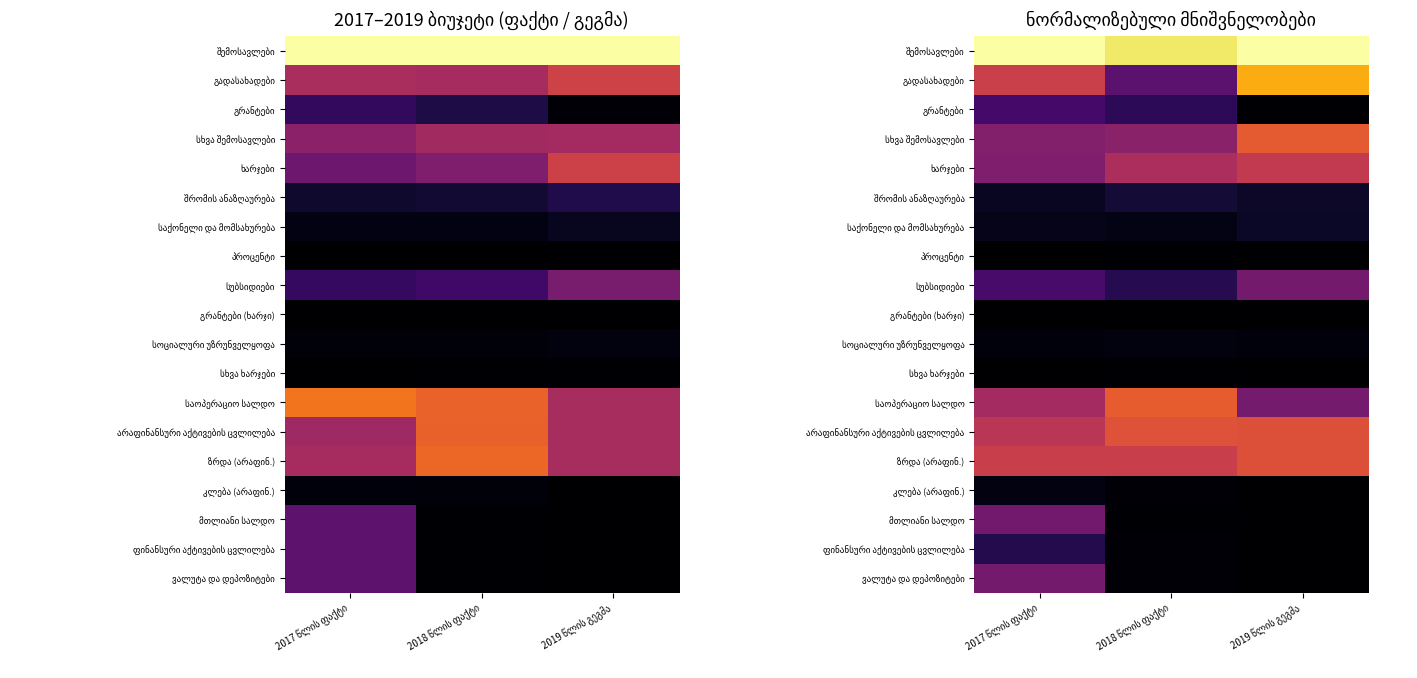

Rank the series by their maximum value, from highest to lowest.

შემოსავლები, გადასახადები, საოპერაციო სალდო, სხვა შემოსავლები, არაფინანსური აქტივების ცვლილება, ზრდა (არაფინ.), ხარჯები, ვალუტა და დეპოზიტები, სუბსიდიები, მთლიანი სალდო, გრანტები, ფინანსური აქტივების ცვლილება, შრომის ანაზღაურება, საქონელი და მომსახურება, კლება (არაფინ.), სოციალური უზრუნველყოფა, სხვა ხარჯები, პროცენტი, გრანტები (ხარჯი)